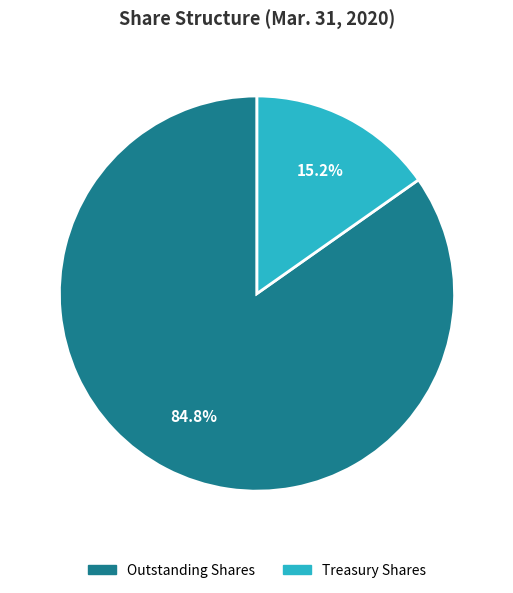

Is there any slice that represents more than half of the pie?

Yes